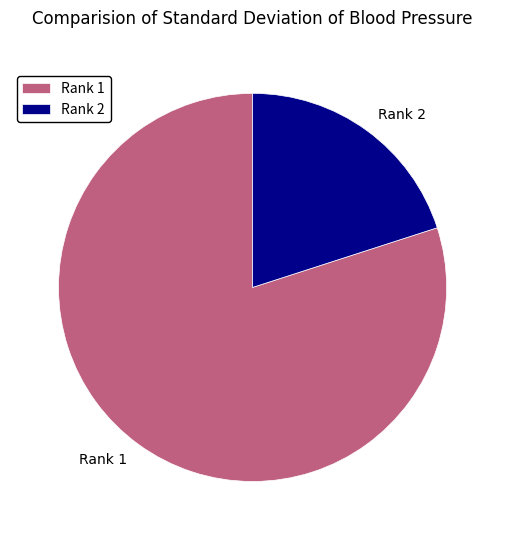

What is the largest slice in the pie chart?

Rank 1